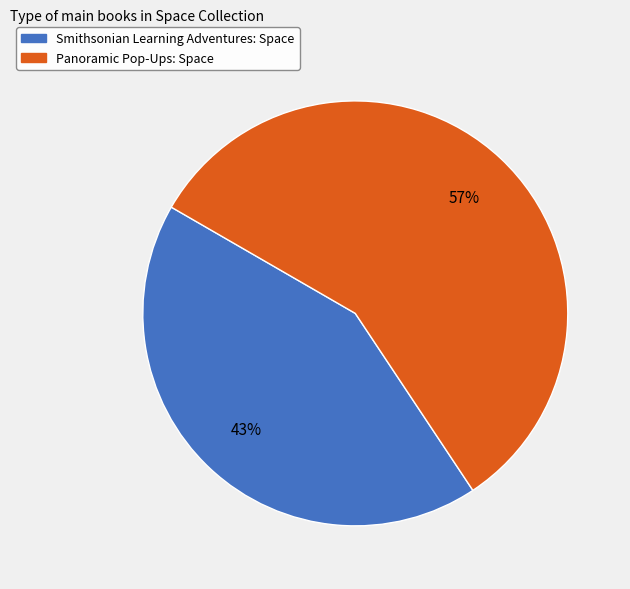

To the nearest percent, what is the average slice percentage?

50%